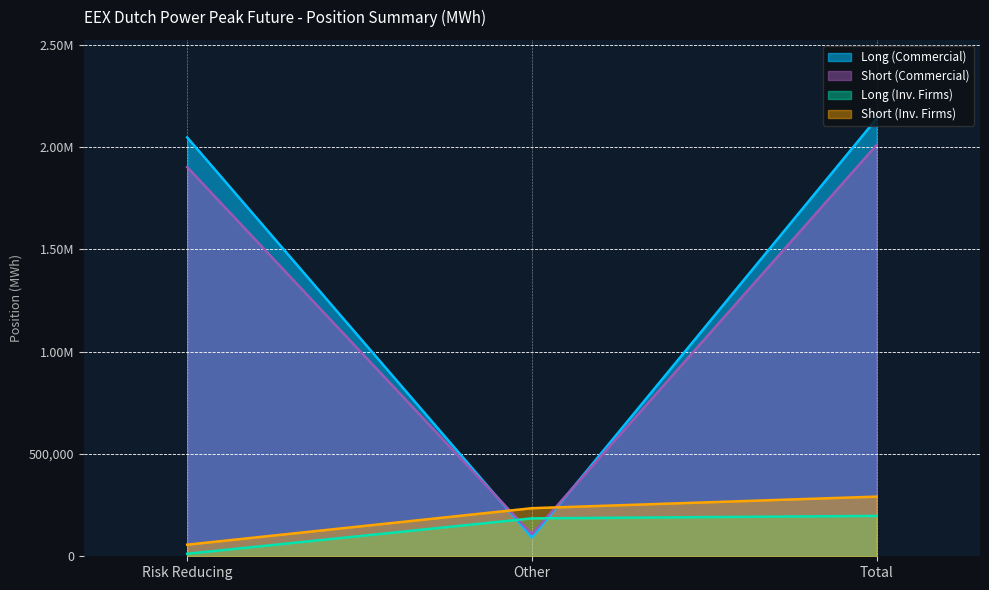

At how many categories does at least one series exceed 1513733?

2